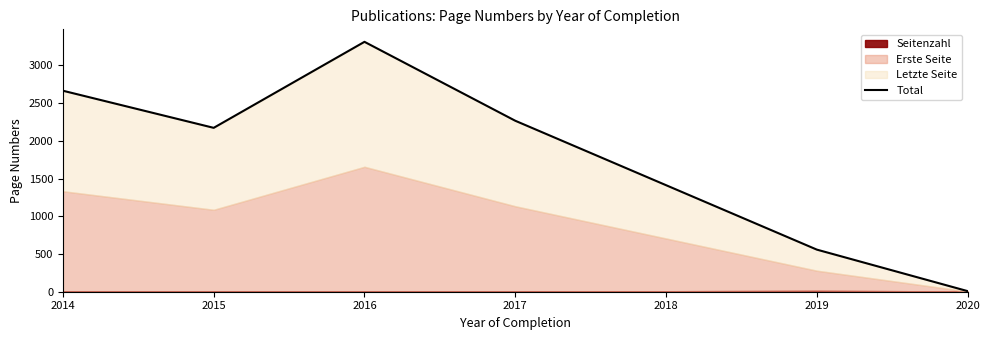

Where is the first local maximum?

2016